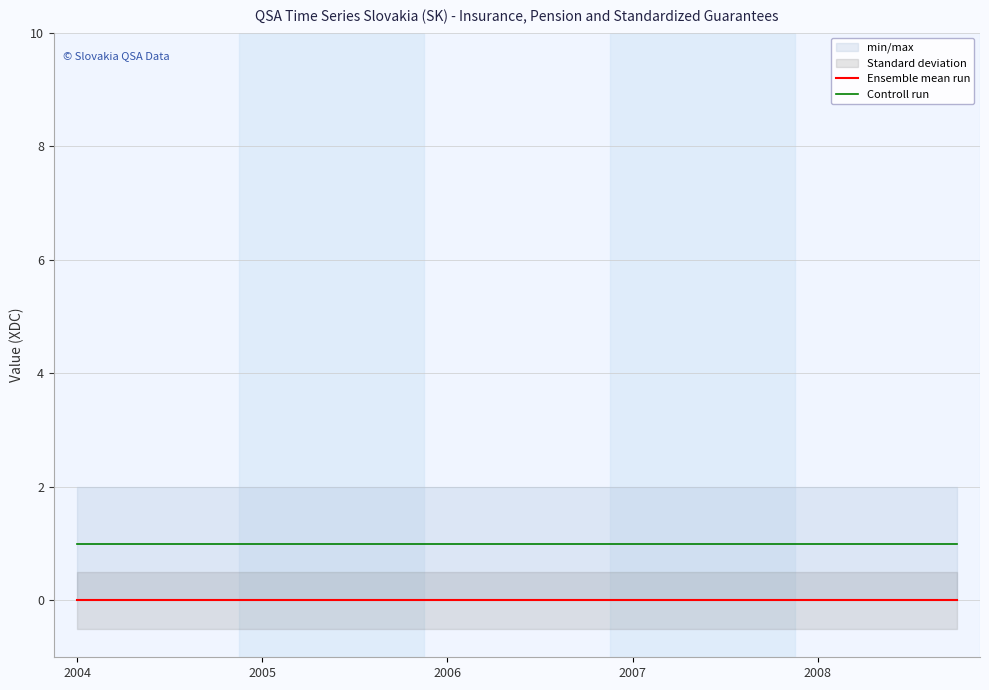

Does the chart display data point markers on the line(s)?

No